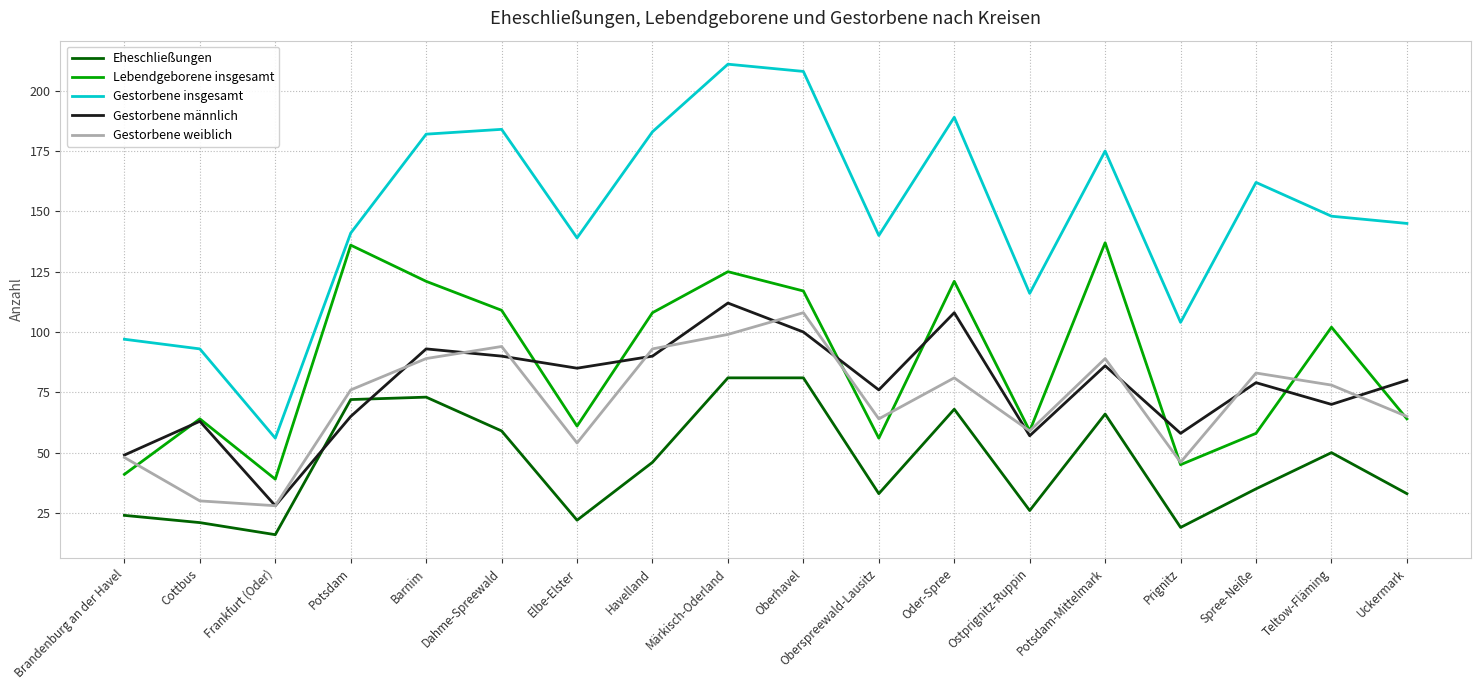

What position from the right is Elbe-Elster?

12